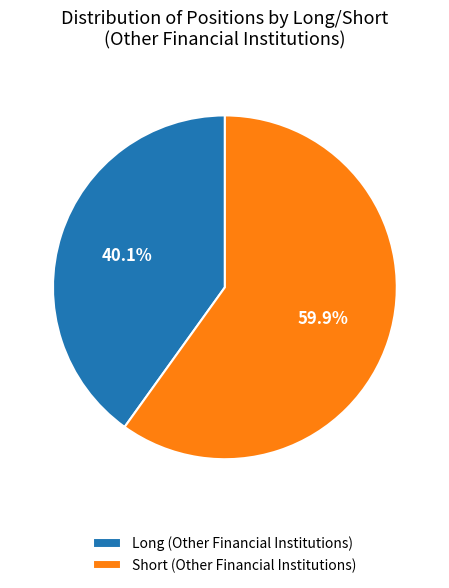

Which slice is the largest?

Short (Other Financial Institutions)